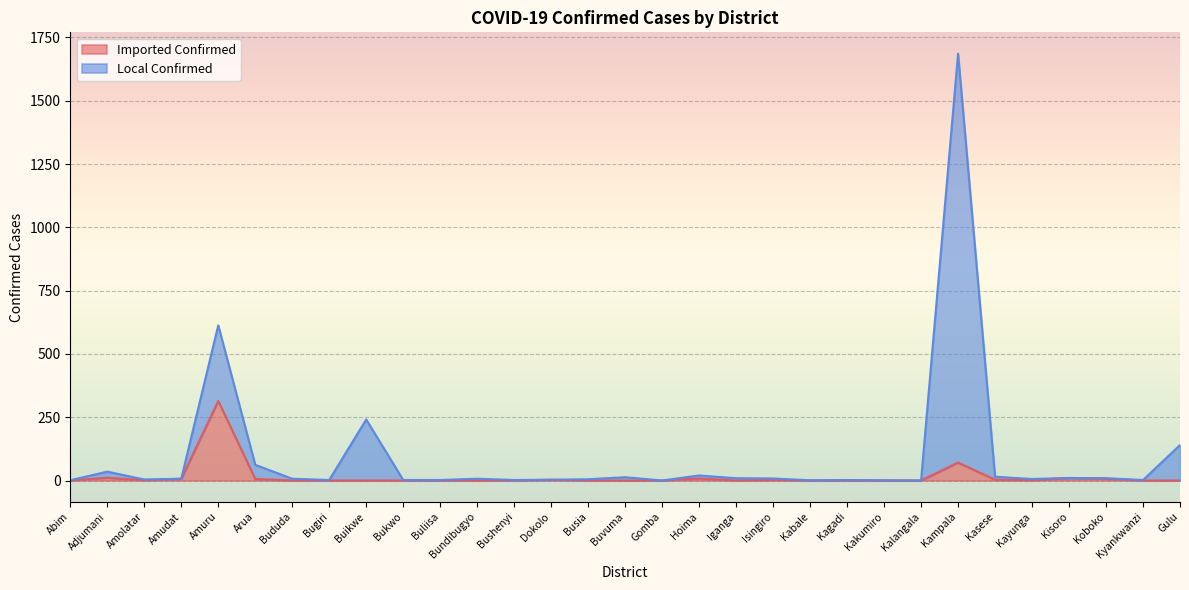

List the series in order of their peak value, lowest first.

Imported Confirmed, Local Confirmed